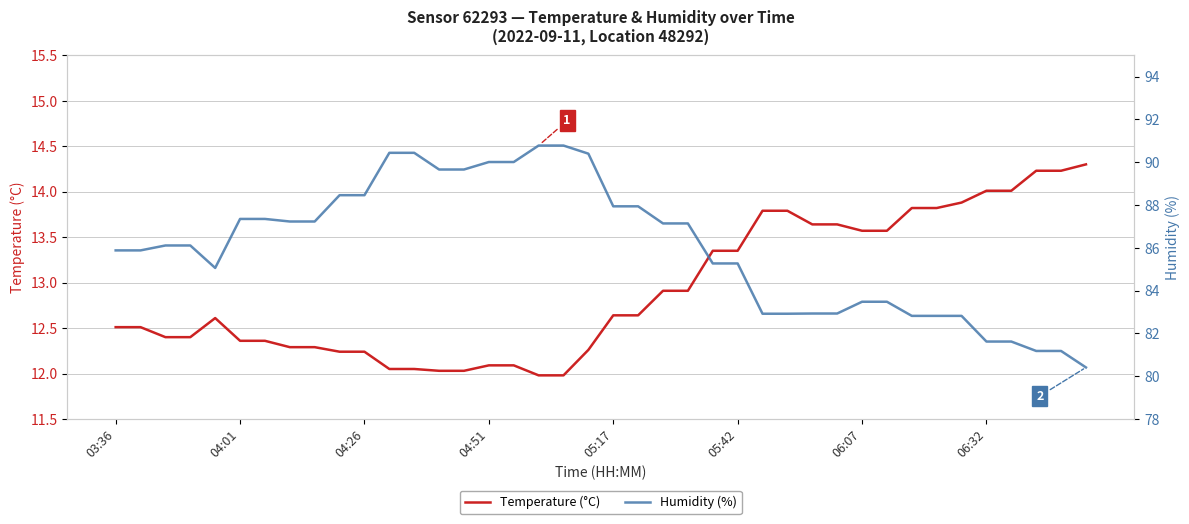

Which category has the highest value in the Humidity (%) series?

17